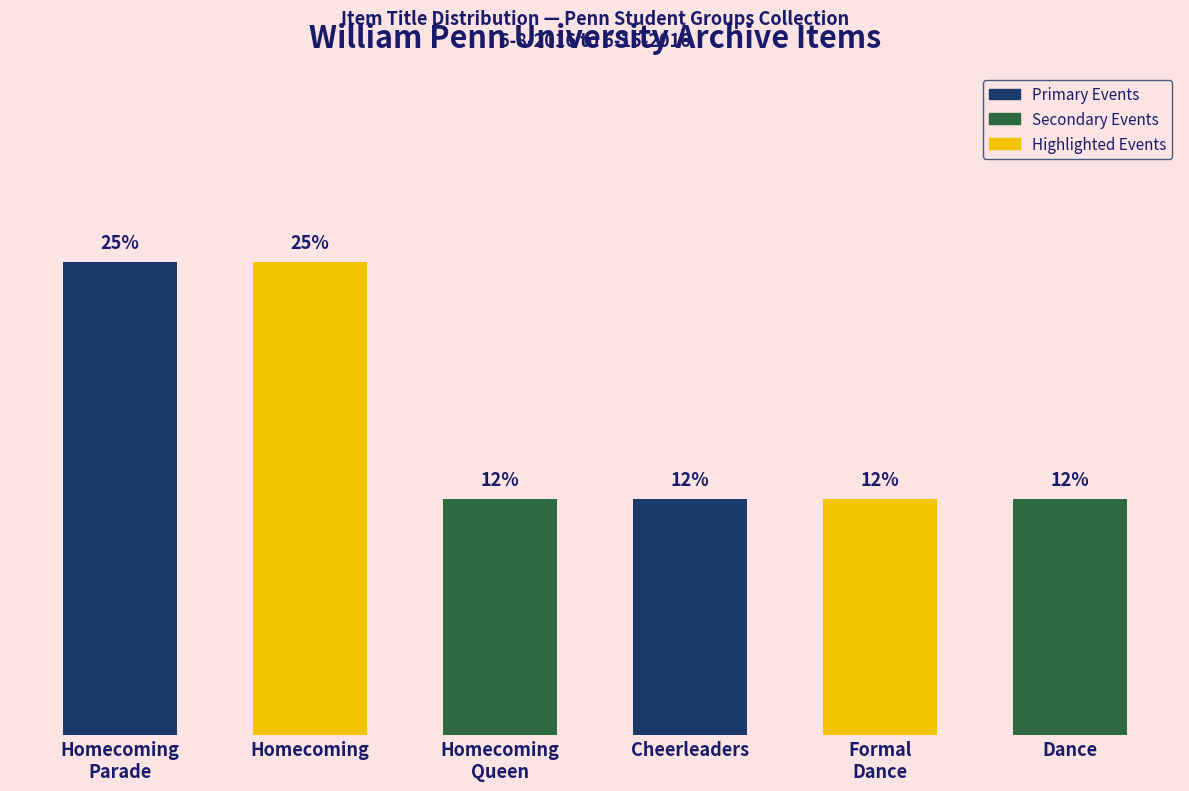

Reading right to left, what are all the values shown in this chart?

Dance=1	Formal
Dance=1	Cheerleaders=1	Homecoming
Queen=1	Homecoming=2	Homecoming
Parade=2